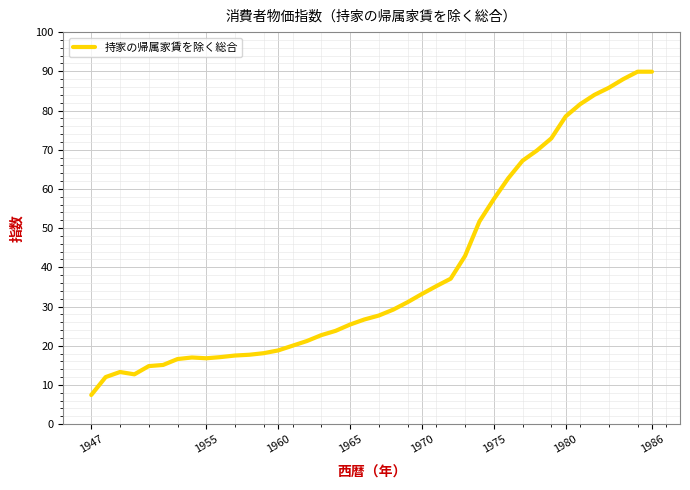

Count the number of categories in the chart.

40